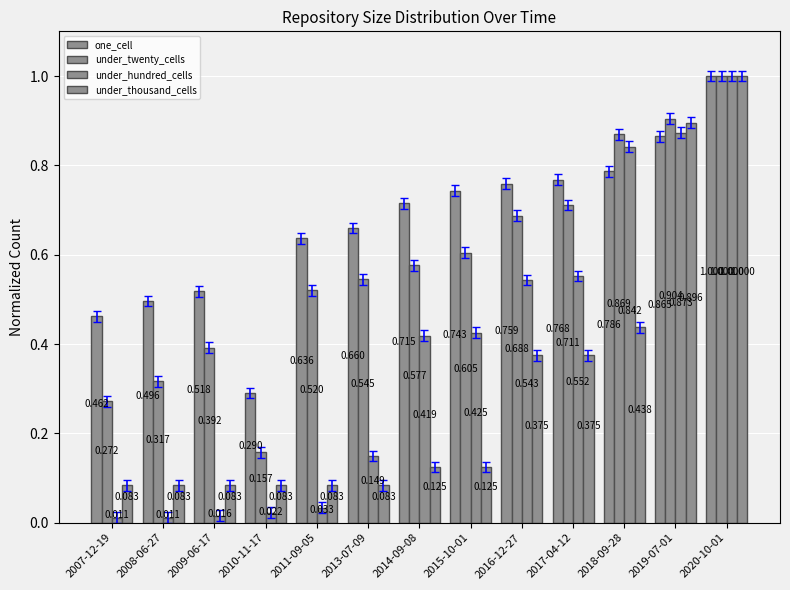

How many distinct data groups are displayed?

4